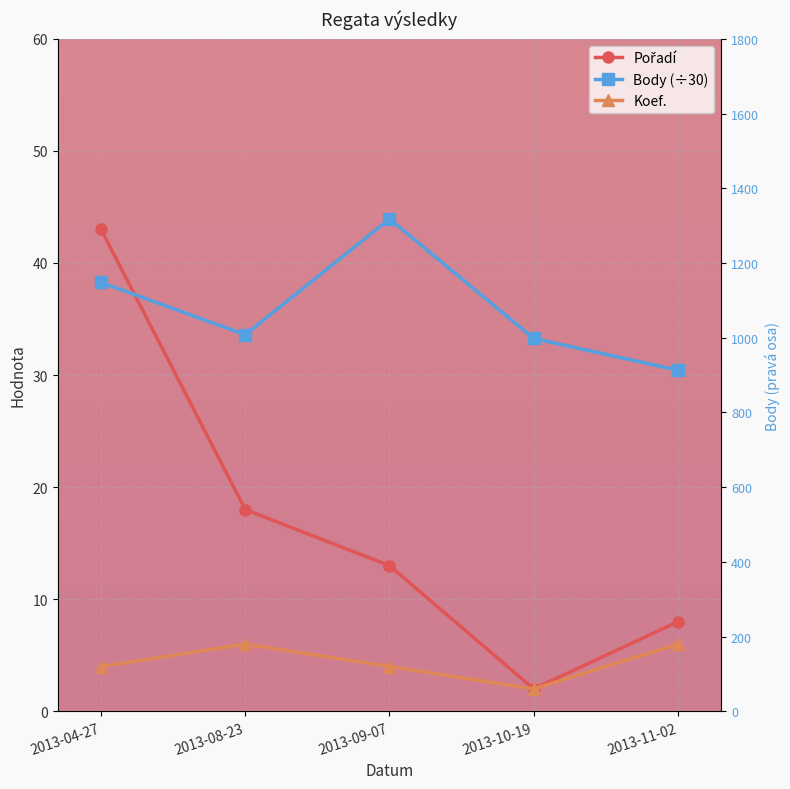

What is the highest value of the Body (÷30) series?

43.9